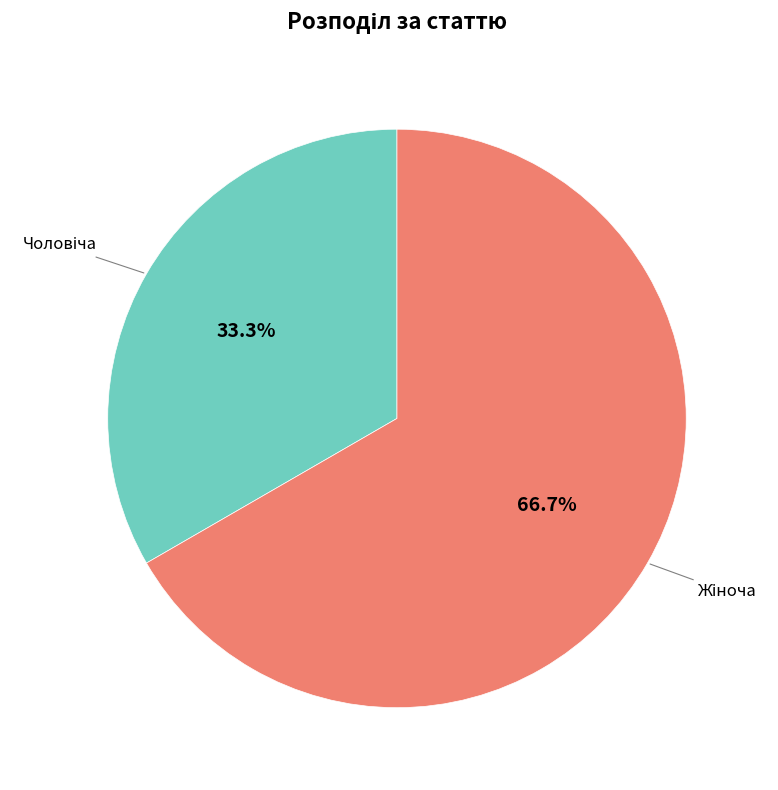

How many slices are in this pie chart?

2